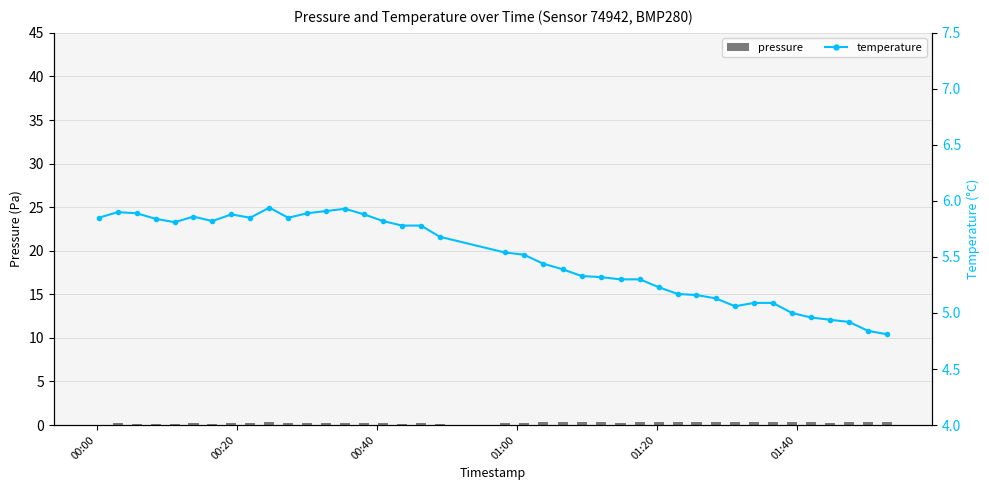

List the series in order of their overall mean, highest first.

temperature, pressure